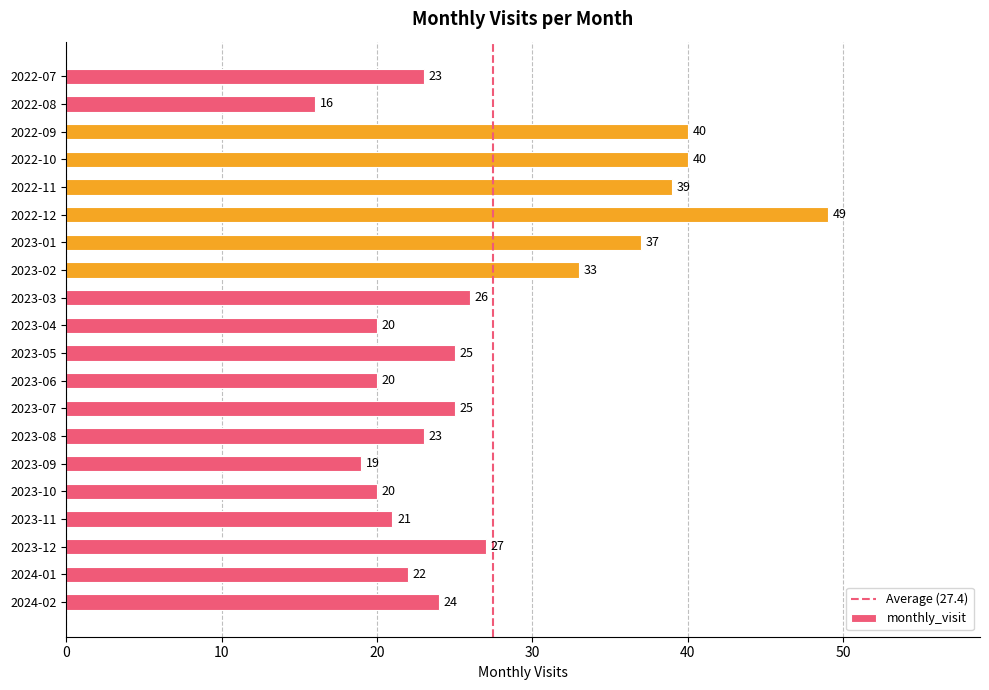

Are the bars horizontal?

Yes